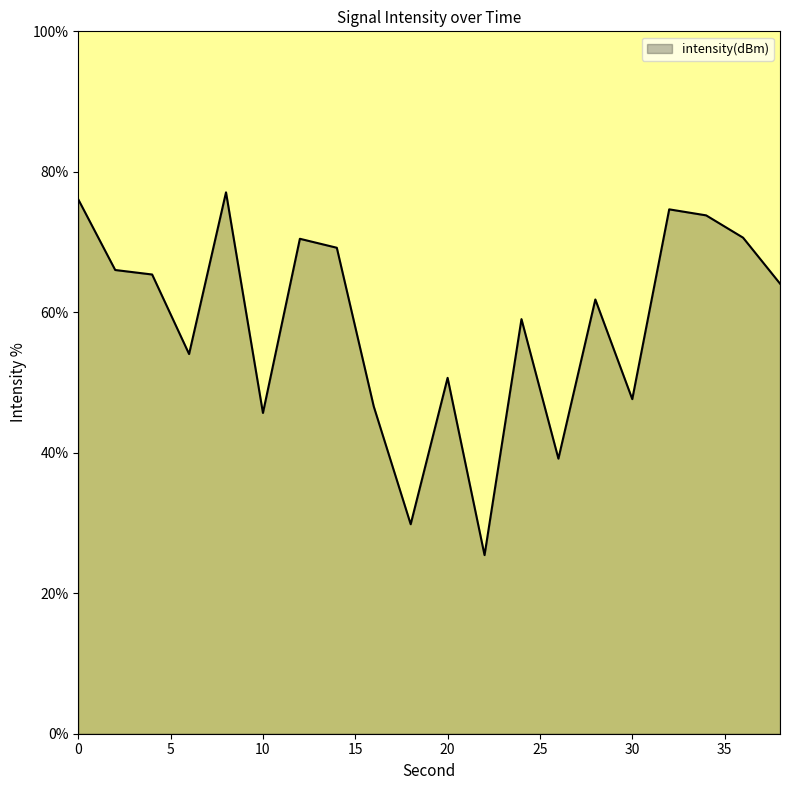

How many distinct data groups are displayed?

1